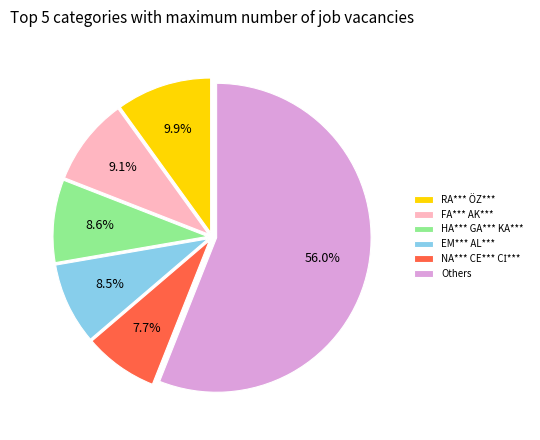

Which has a higher value, RA*** ÖZ*** or Others?

Others